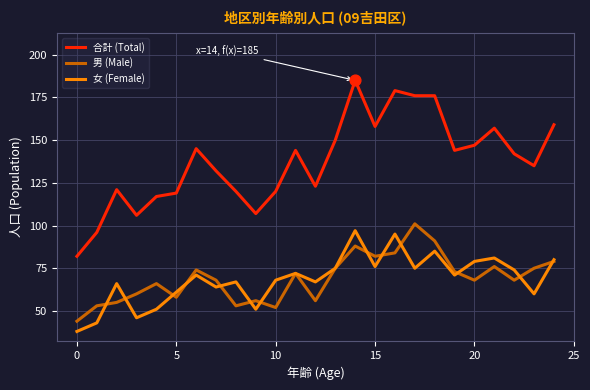

Which series has the largest range (max minus min)?

合計 (Total)